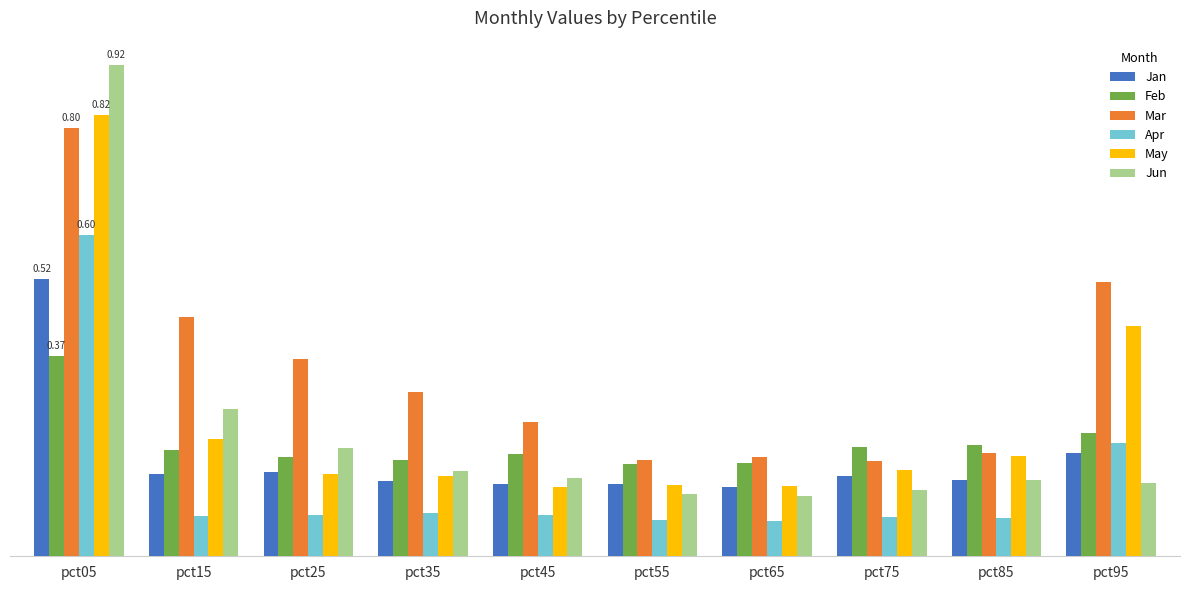

Are the bars horizontal?

No